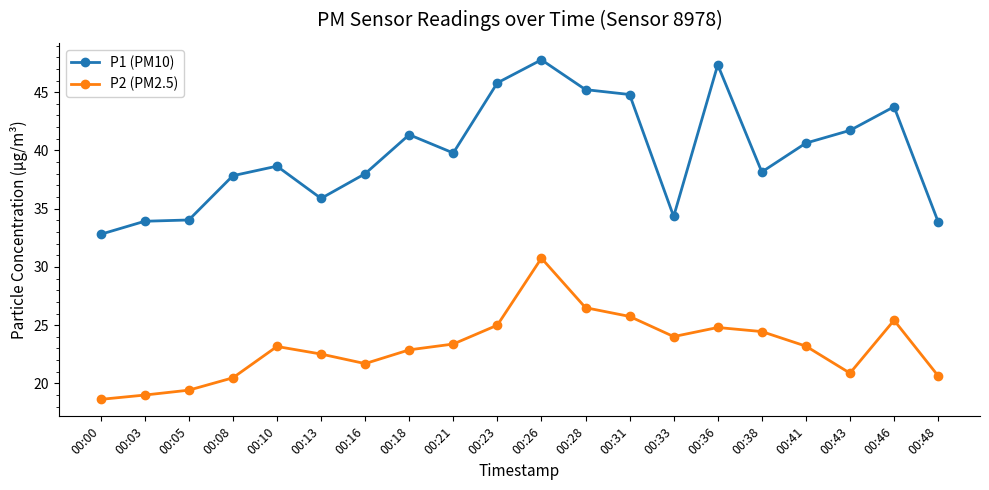

True or false: P2 (PM2.5) and P1 (PM10) intersect in this chart.

False